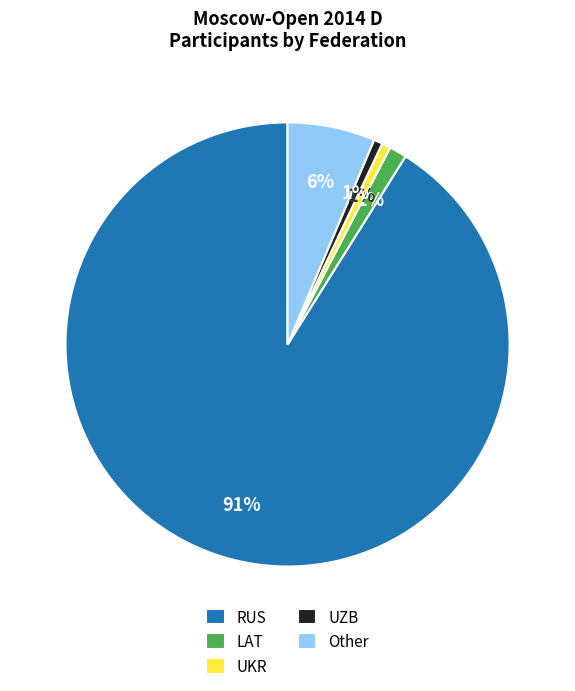

To the nearest percent, what is the difference between the largest and smallest slice percentages?

90%